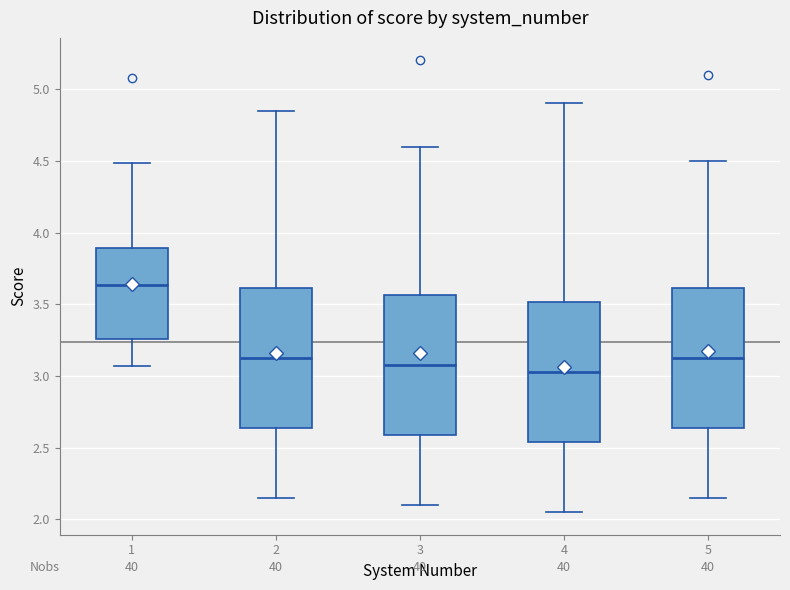

Reading left to right, read every box against the y-axis: the position of its median line, the range the box covers, and the ends of its whiskers. The values are not printed on the chart, so give them approximately, as read against the axis.

1: median 3.65, box 3.25 to 3.90, whiskers 3.05 to 4.50
2: median 3.15, box 2.65 to 3.60, whiskers 2.15 to 4.85
3: median 3.10, box 2.60 to 3.55, whiskers 2.10 to 4.60
4: median 3.05, box 2.55 to 3.50, whiskers 2.05 to 4.90
5: median 3.15, box 2.65 to 3.60, whiskers 2.15 to 4.50